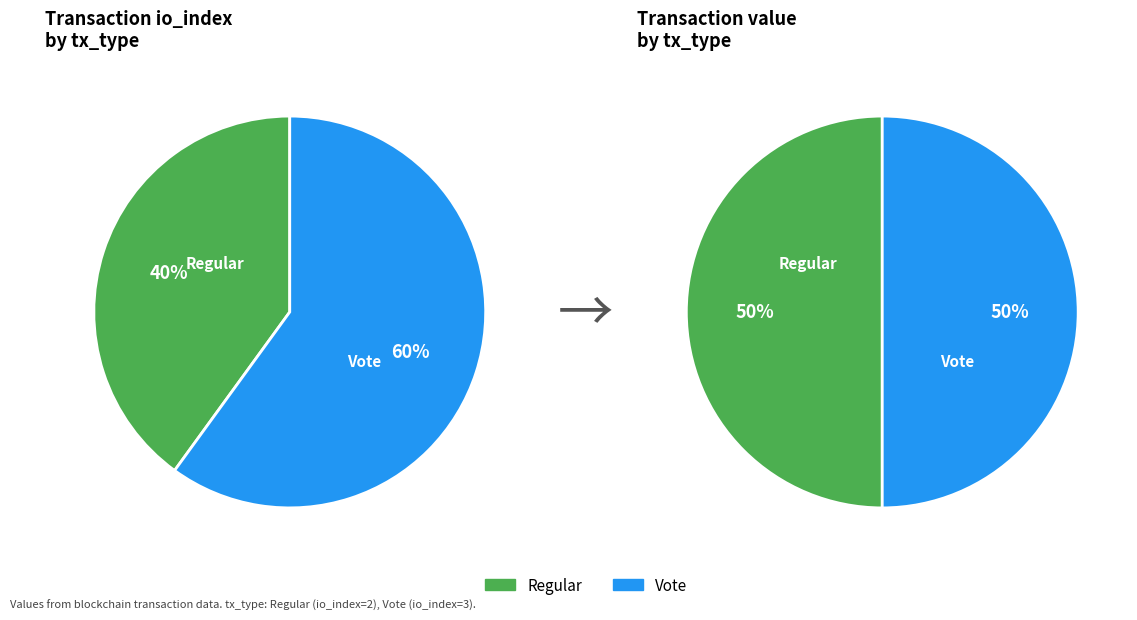

The Vote slice represents 72% of the pie. True or false?

False